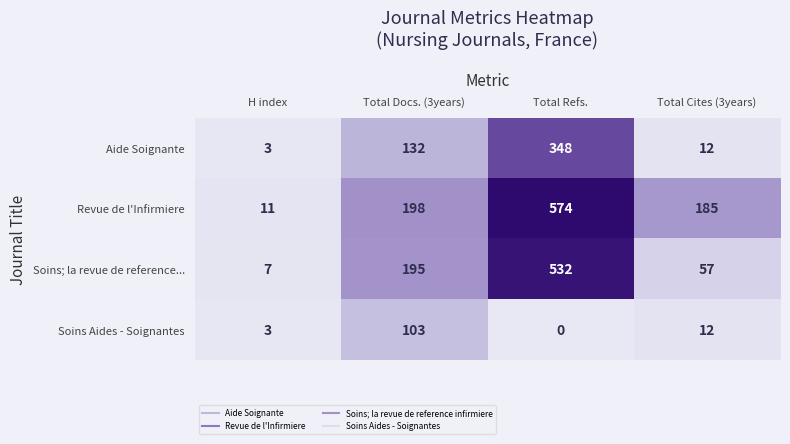

Reading left to right, extract all data points from this chart.

Aide Soignante: 3	132	348	12
Revue de l'Infirmiere: 11	198	574	185
Soins; la revue de reference...: 7	195	532	57
Soins Aides - Soignantes: 3	103	0	12